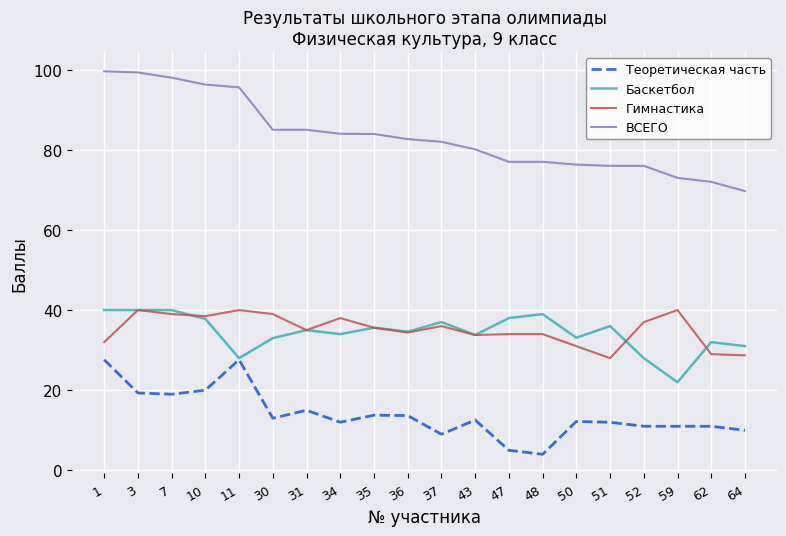

The value of Баскетбол at 51 is 36.0. True or false?

True